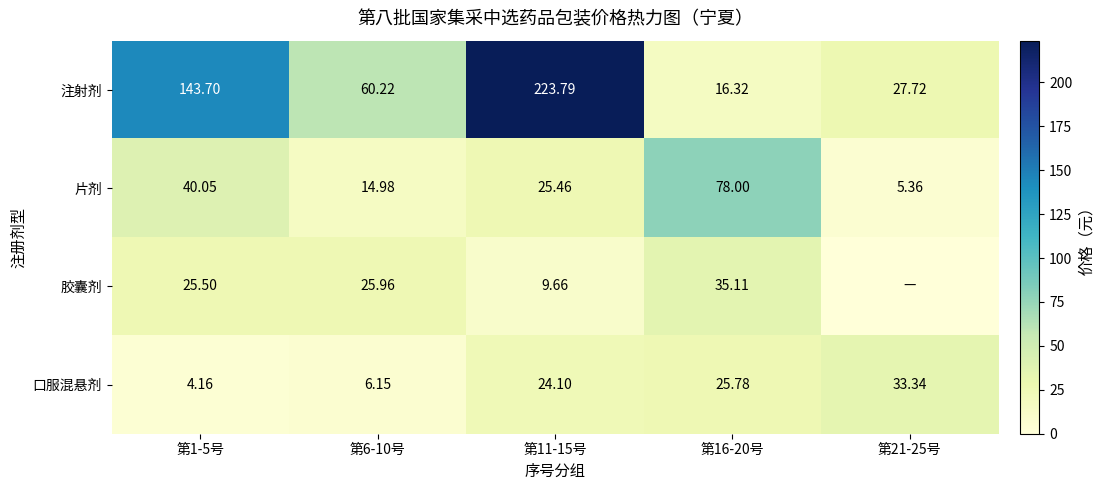

At 第1-5号, list the series in order from smallest to largest.

口服混悬剂, 胶囊剂, 片剂, 注射剂